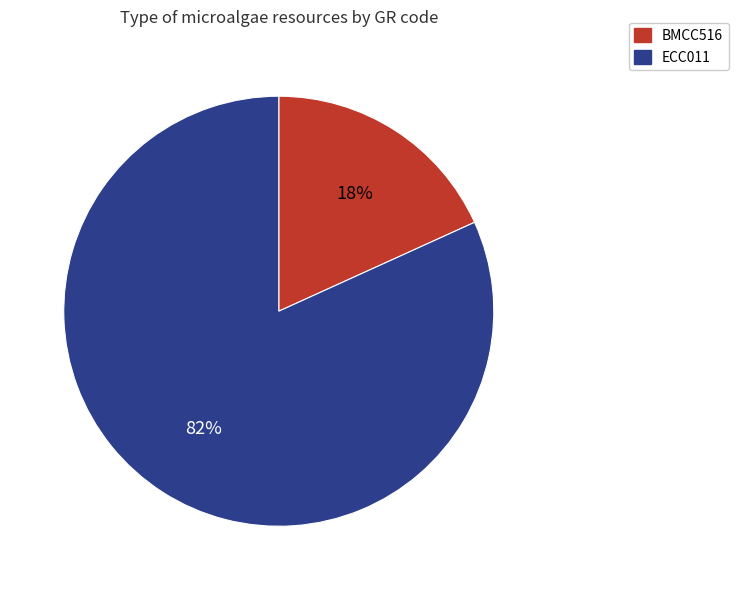

To the nearest percent, what is the difference between the BMCC516 and ECC011 slice percentages?

64%